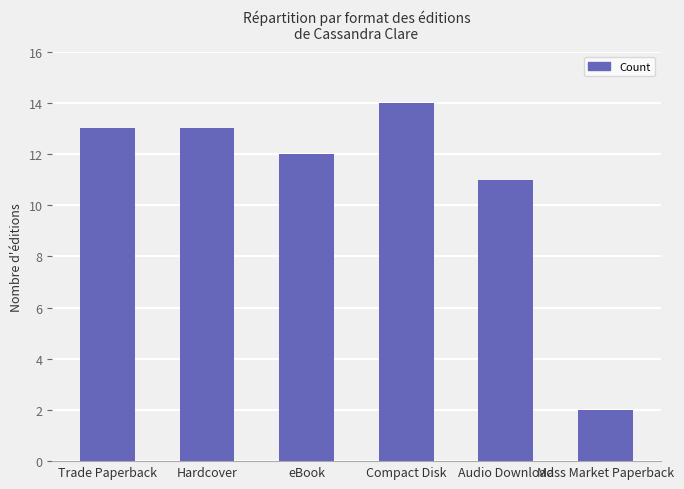

The value at Hardcover is 13. True or false?

True